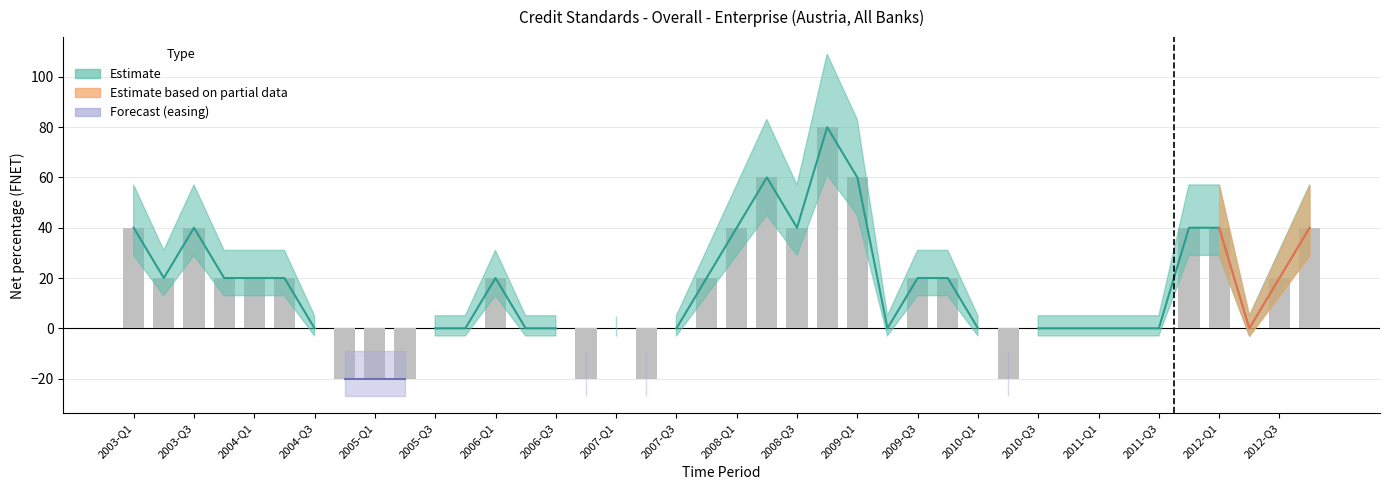

What is the sum of all values?

540